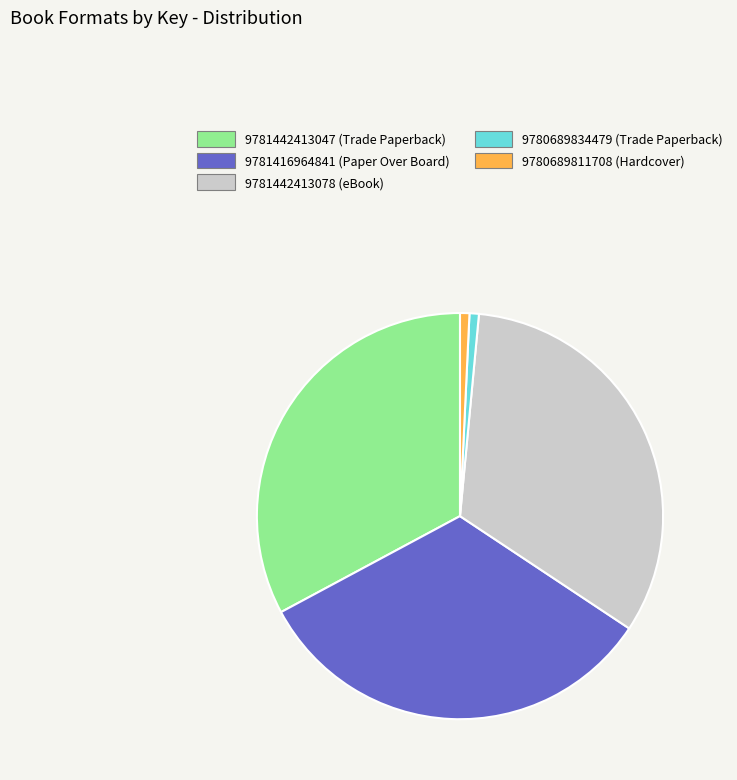

Is it true that 9780689834479 (Trade Paperback) is 1% of the pie?

True